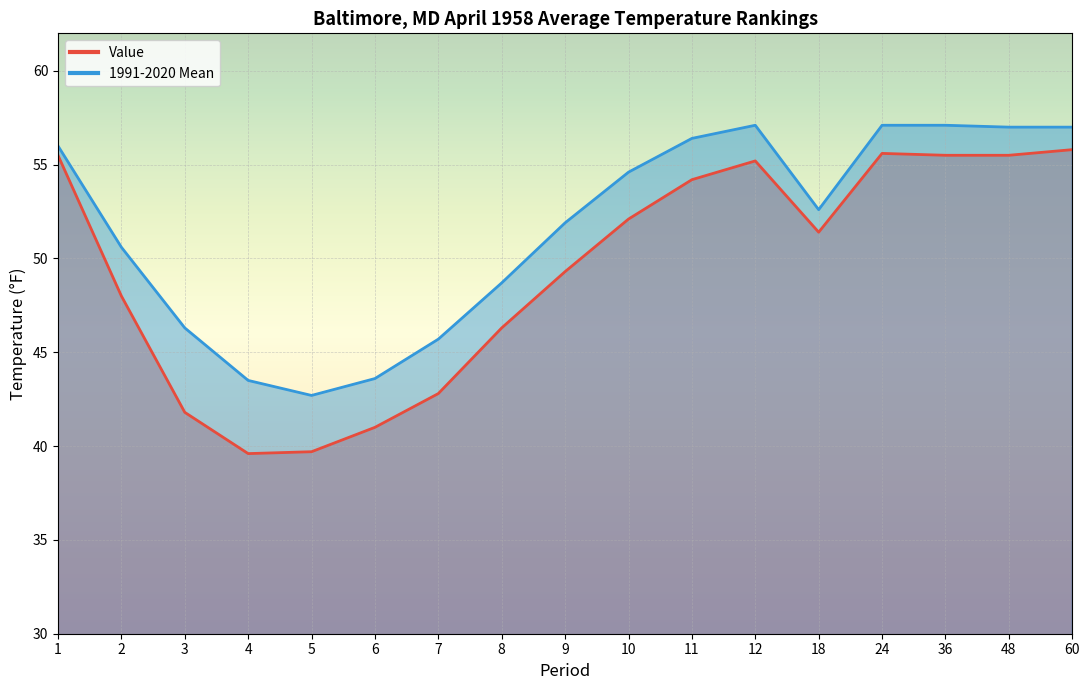

Reading left to right, extract all data points from this chart.

Value: 55.5	48.0	41.8	39.6	39.7	41.0	42.8	46.3	49.3	52.1	54.2	55.2	51.4	55.6	55.5	55.5	55.8
1991-2020 Mean: 56.0	50.6	46.3	43.5	42.7	43.6	45.7	48.7	51.9	54.6	56.4	57.1	52.6	57.1	57.1	57.0	57.0